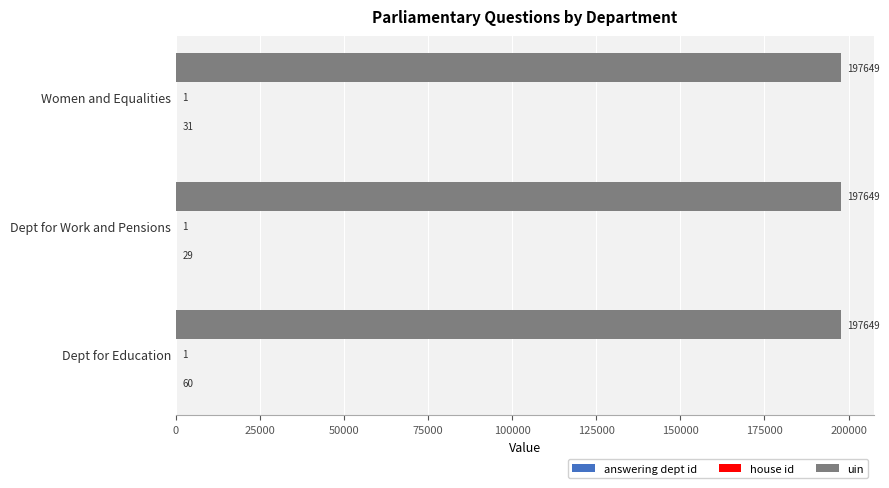

What is the total value across all series at Women and Equalities?

197681